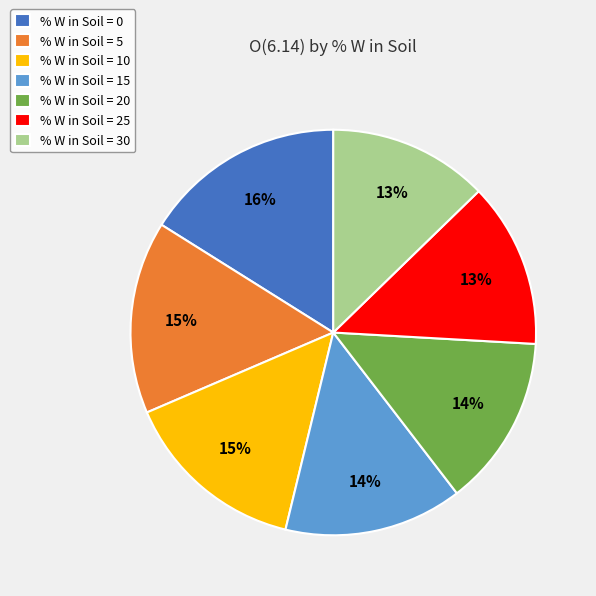

Does % W in Soil = 30 represent more than half of the total?

No